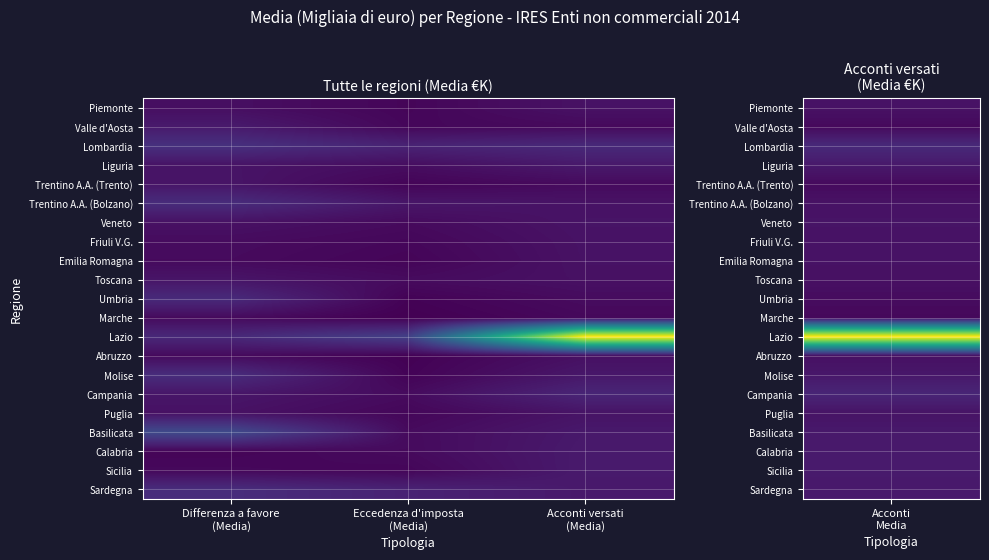

Rank the series at Acconti versati (Media) from lowest to highest value.

Marche, Valle d'Aosta, Trentino A.A. (Trento), Umbria, Abruzzo, Toscana, Piemonte, Emilia Romagna, Trentino A.A. (Bolzano), Friuli V.G., Veneto, Puglia, Molise, Basilicata, Liguria, Sardegna, Calabria, Sicilia, Campania, Lombardia, Lazio